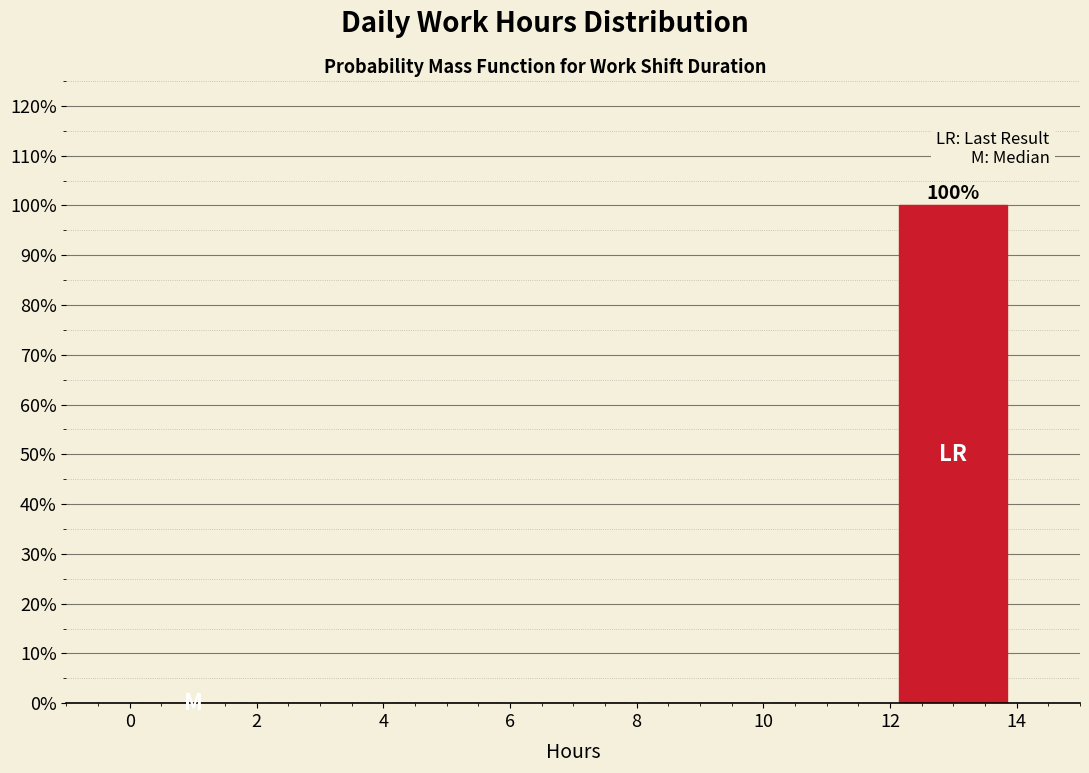

Over which range of the x-axis is the bar tallest?

12 to 14